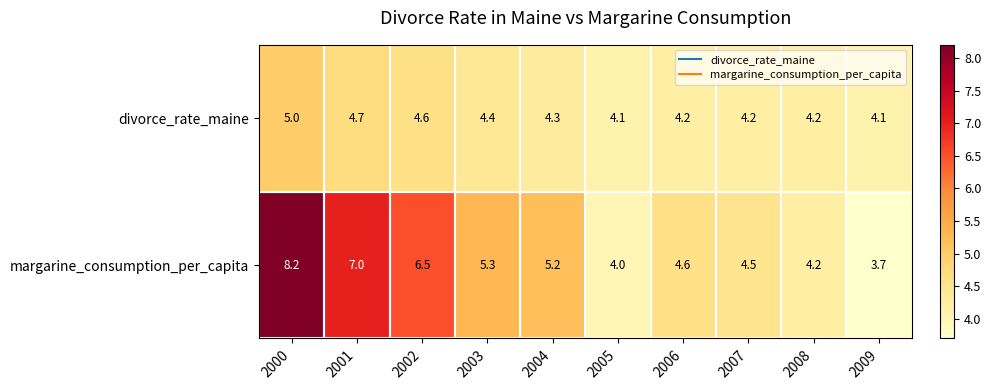

Is it true that margarine_consumption_per_capita equals 2.6 at 2007?

False